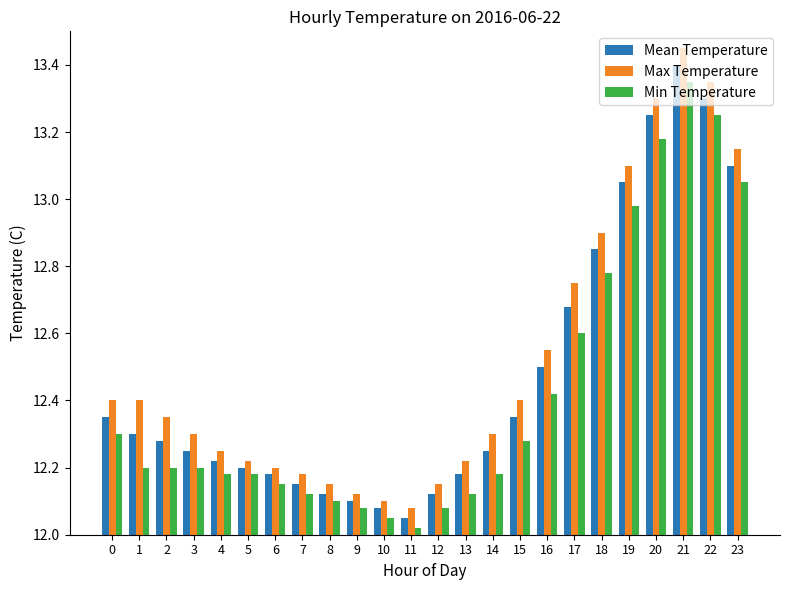

Rank the series by their maximum value, from highest to lowest.

Max Temperature, Mean Temperature, Min Temperature